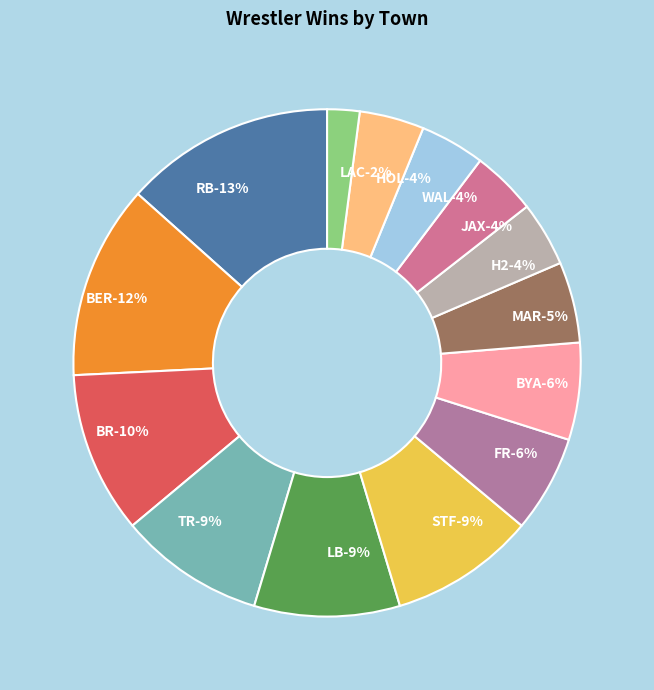

What is the ratio of the value at LAC to the value at RB?

0.2